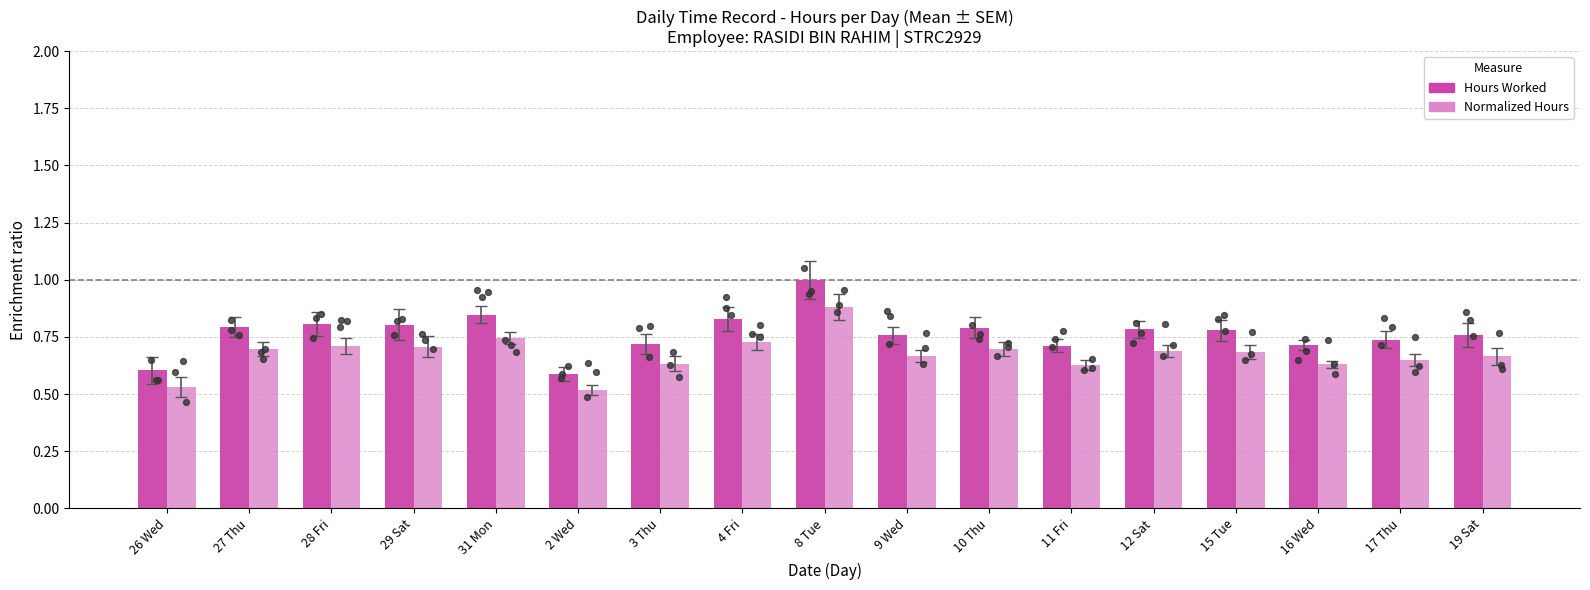

At which category is the sum across all series the highest?

8 Tue